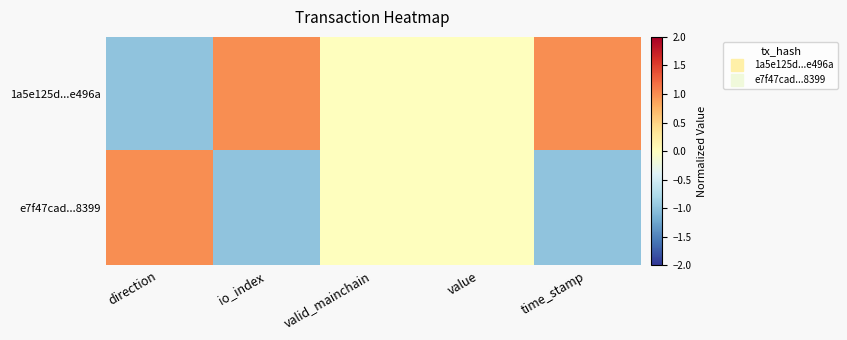

Between valid_mainchain and time_stamp, which is larger?

time_stamp